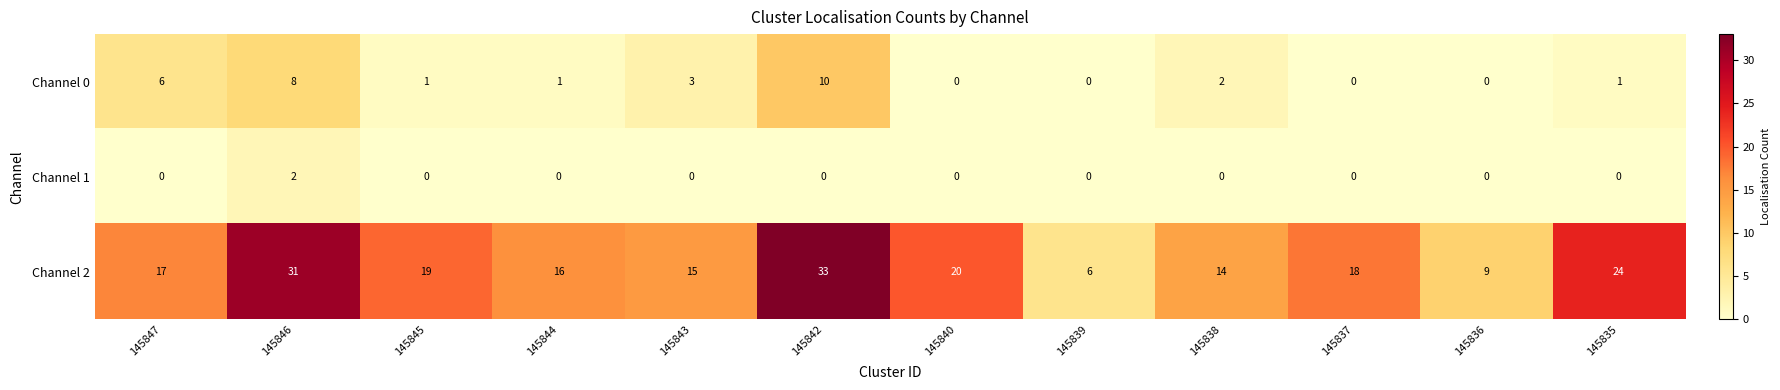

How many data points does each series have?

12